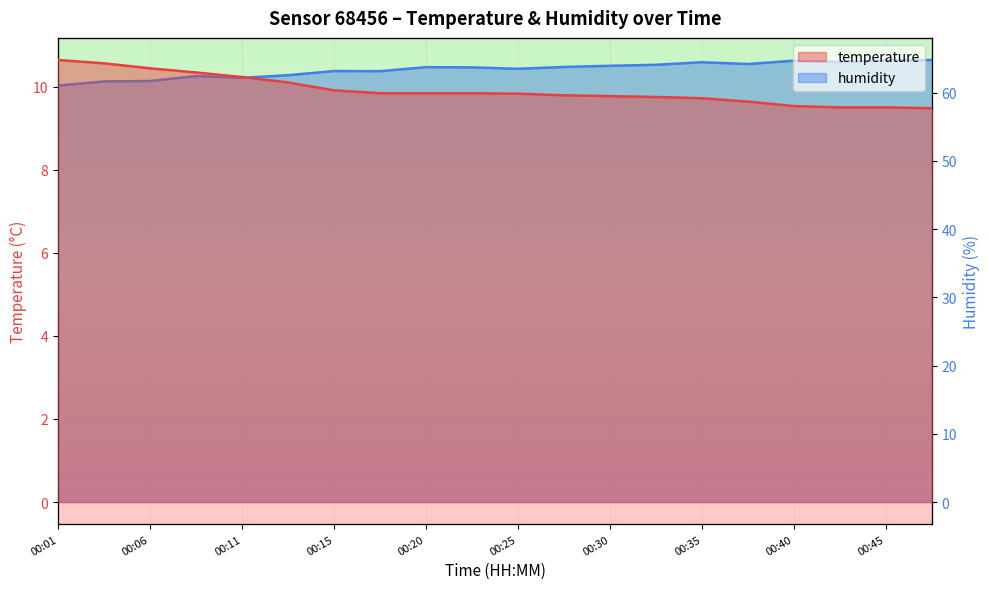

What is the sum of all temperature values?

198.2